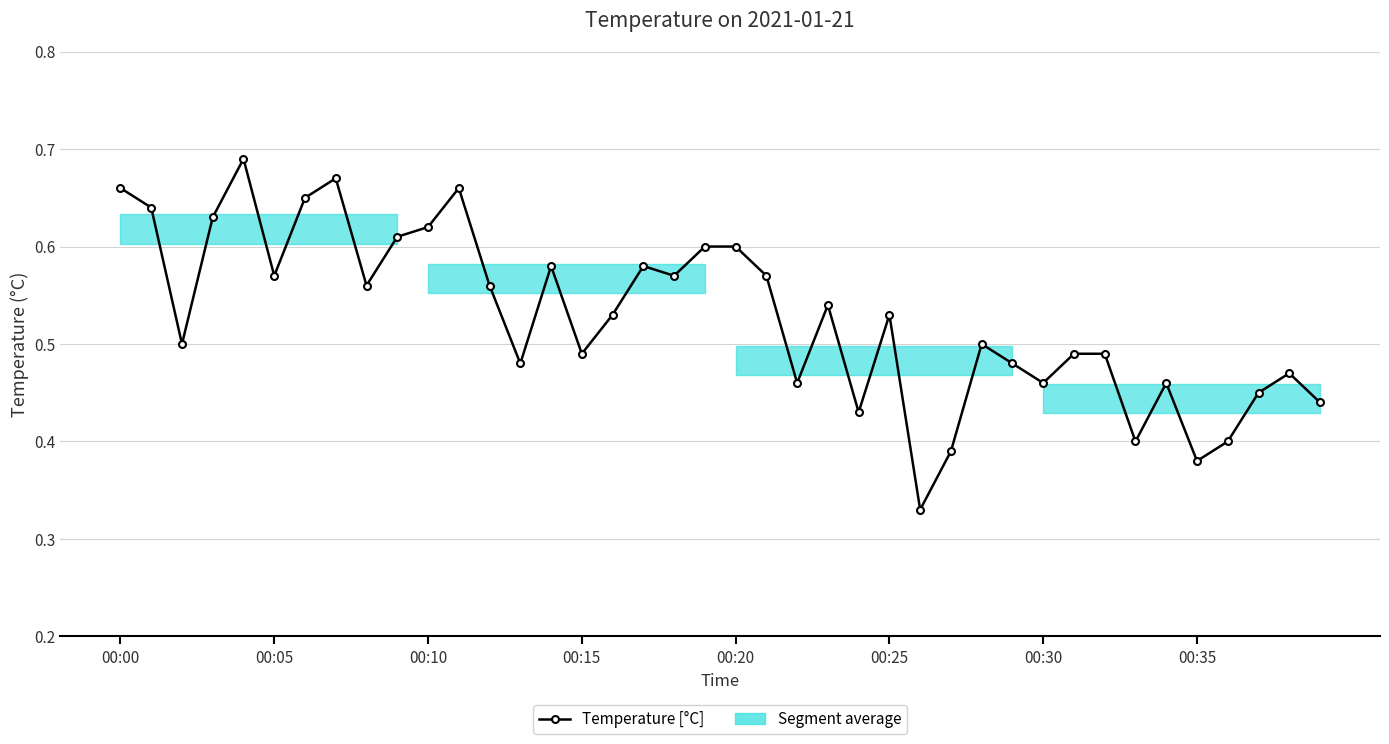

How many points are higher than both their immediate neighbors (excluding endpoints)?

10